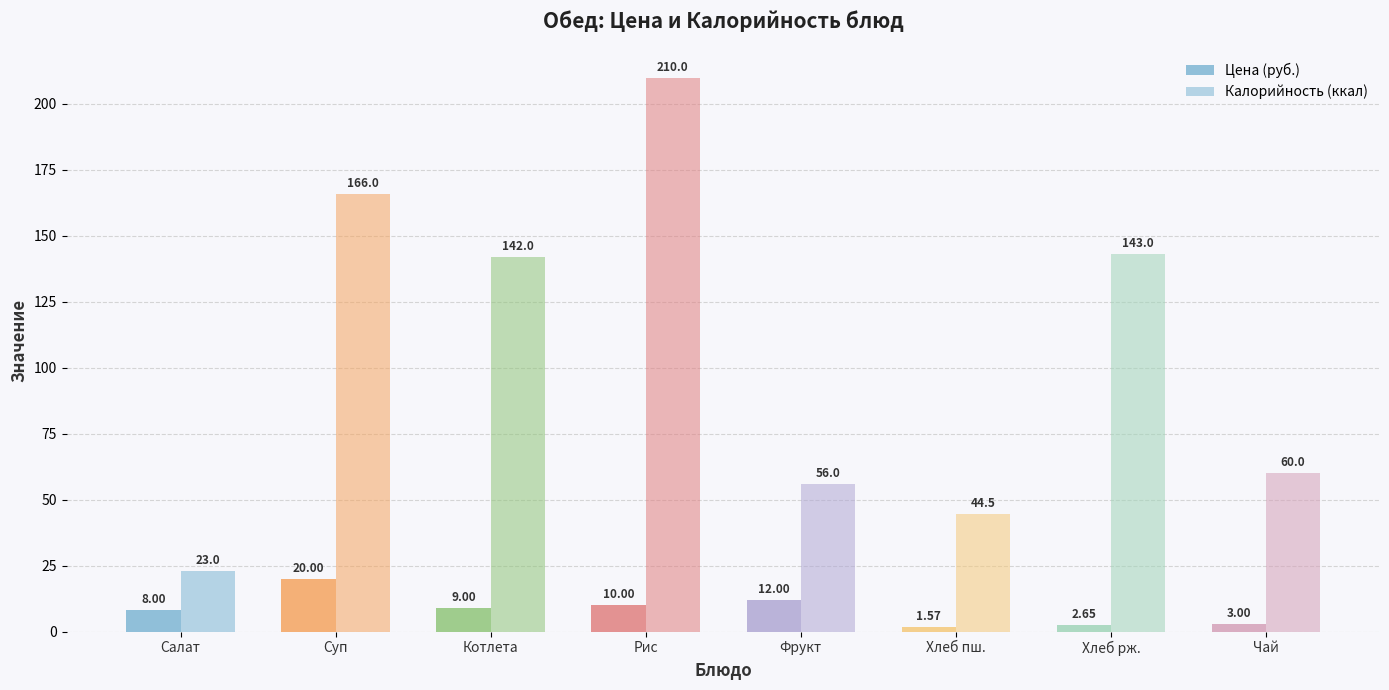

How many data points in Цена (руб.) are less than 9?

4